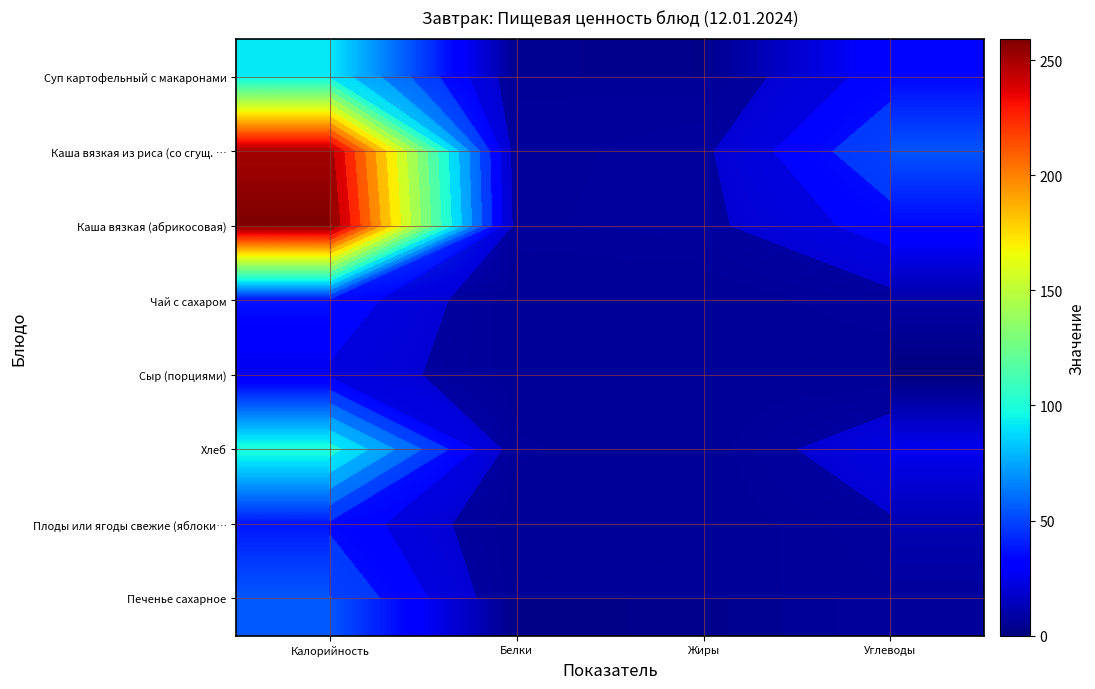

Between Калорийность and Белки, which is larger?

Калорийность